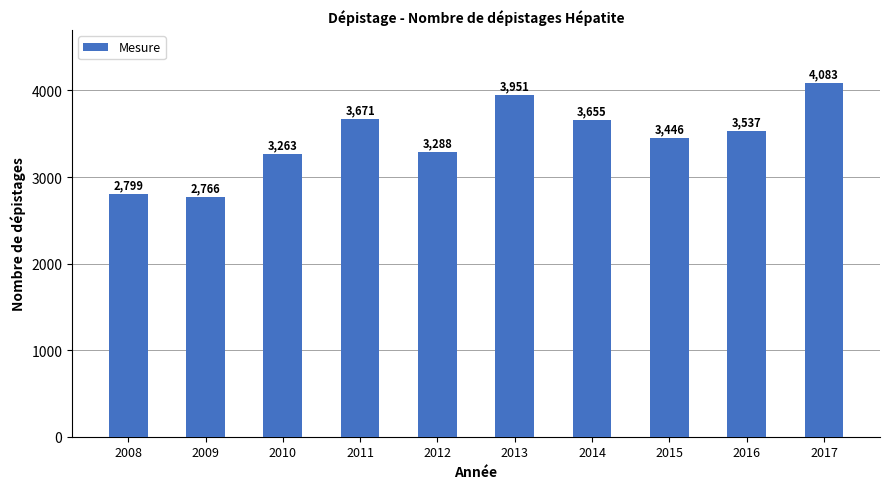

At which label does the data first exceed 3537?

2011